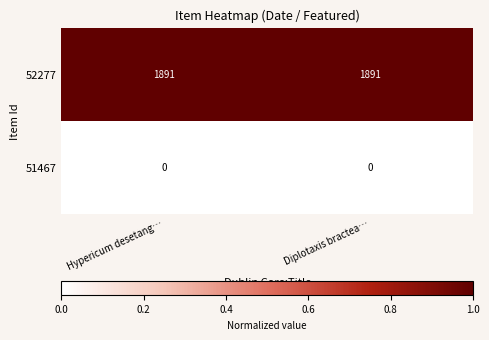

Reading left to right, transcribe all the data shown in this chart.

52277: 1891	1891
51467: 0	0